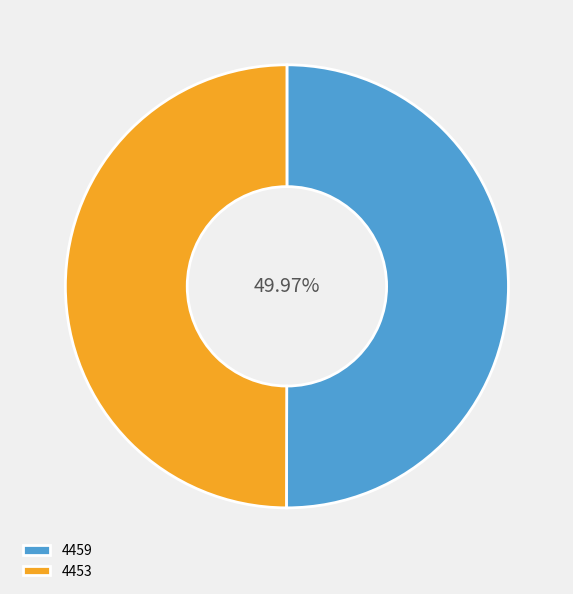

Rank the categories by value from highest to lowest.

4459, 4453